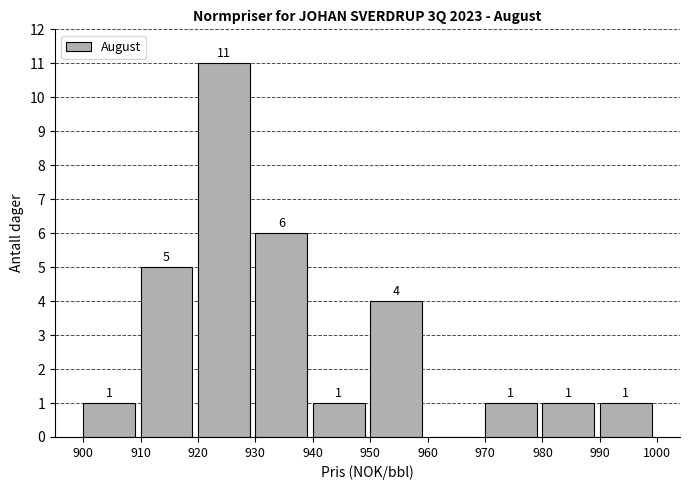

Which range on the x-axis has the tallest bar?

920 to 930